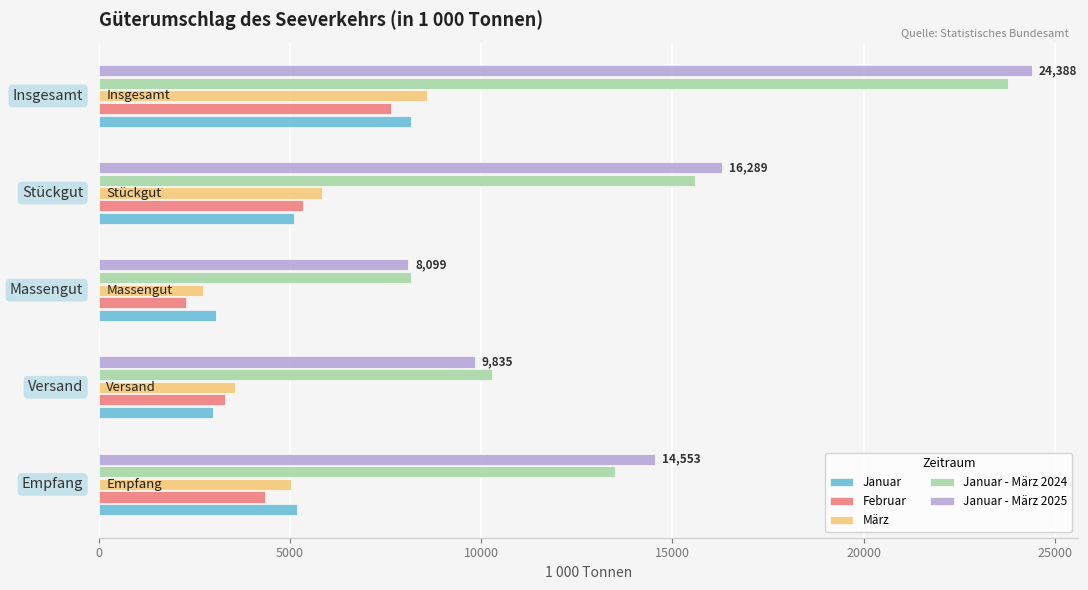

What are all the series names shown in the legend?

Januar, Februar, März, Januar - März 2024, Januar - März 2025